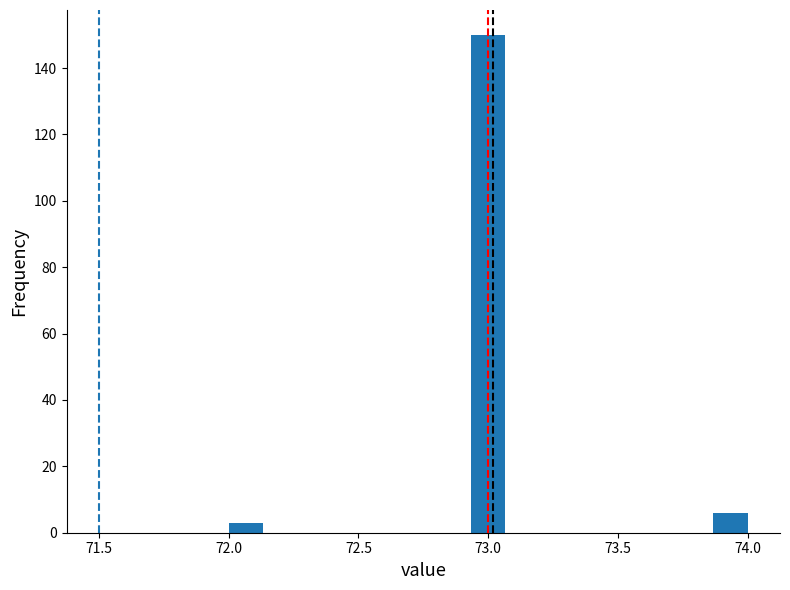

Read against the x-axis, roughly where is the centre of the tallest bar?

73.00